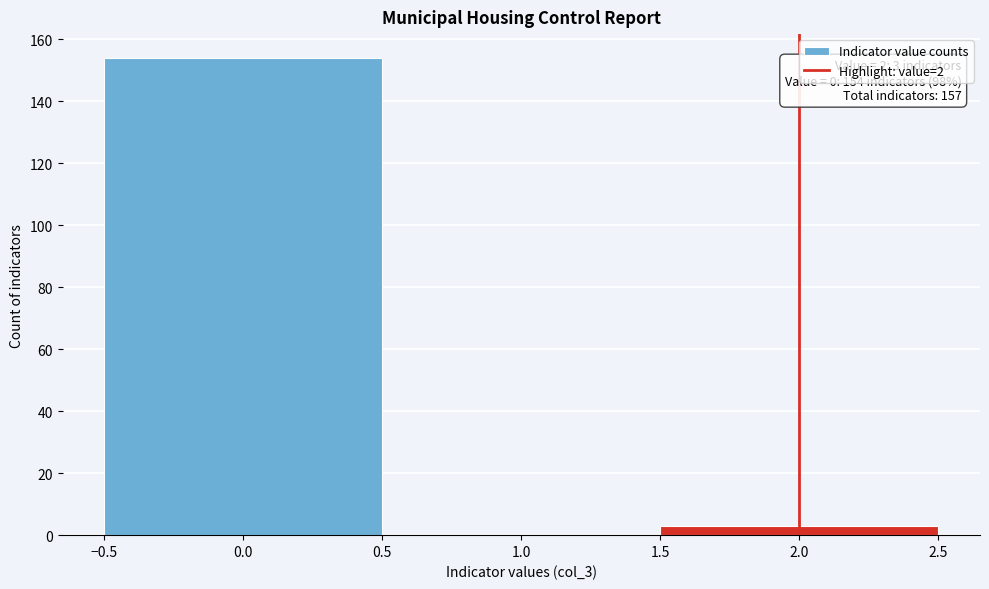

Over which range of the x-axis is the bar tallest?

-0.5 to 0.5